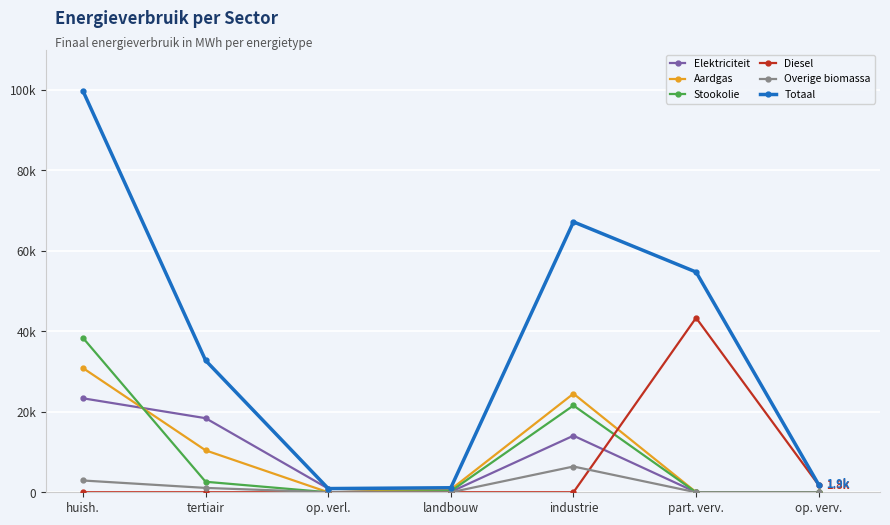

Which category has the lowest value in the Totaal series?

op. verl.